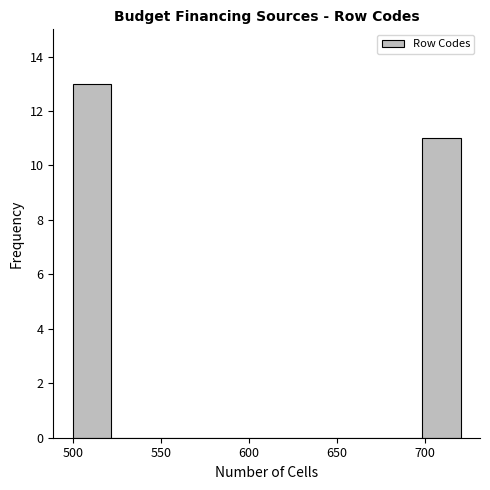

Reading left to right, list every bar in this chart as the range it spans on the x-axis followed by its height. Neither the bar edges nor the heights are printed on the chart, so give them approximately, as read against the axes.

500 to 522: 13
522 to 544: 0
544 to 566: 0
566 to 588: 0
588 to 610: 0
610 to 632: 0
632 to 654: 0
654 to 676: 0
676 to 698: 0
698 to 720: 11